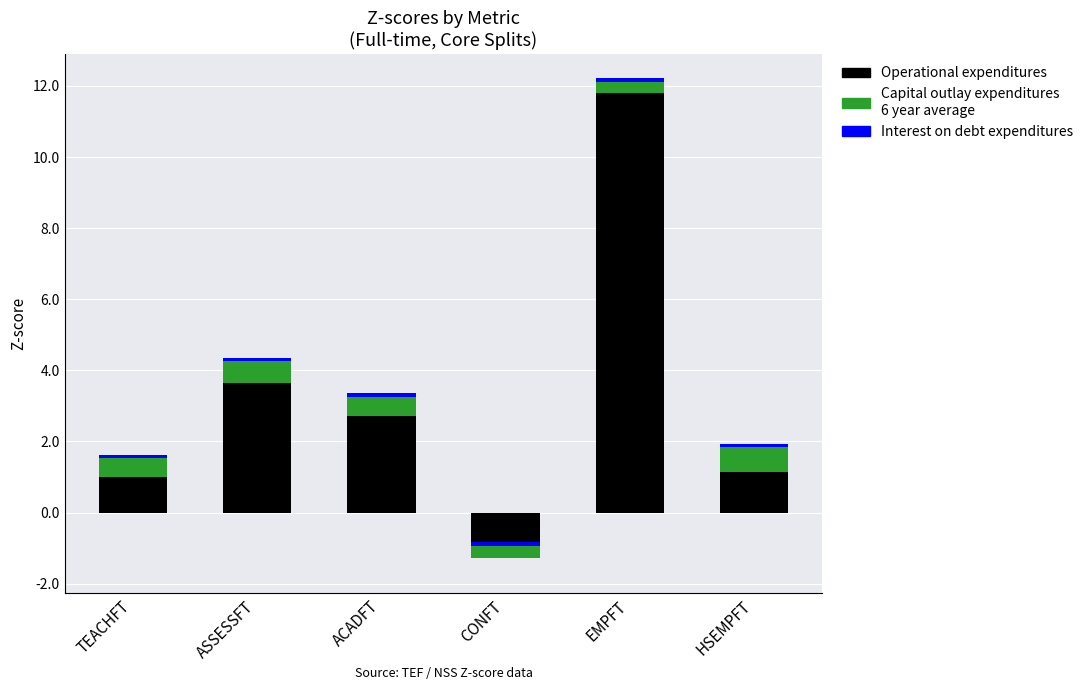

Is the value of Capital outlay expenditures
6 year average at CONFT greater than the value of Operational expenditures at EMPFT?

No